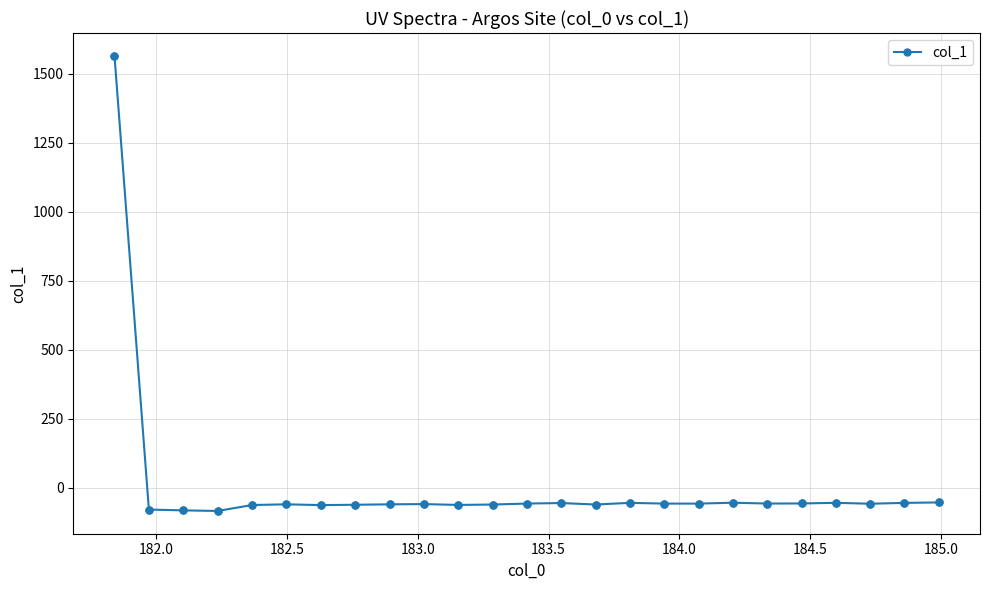

True or false: the data has more than 0 interior local peaks.

True